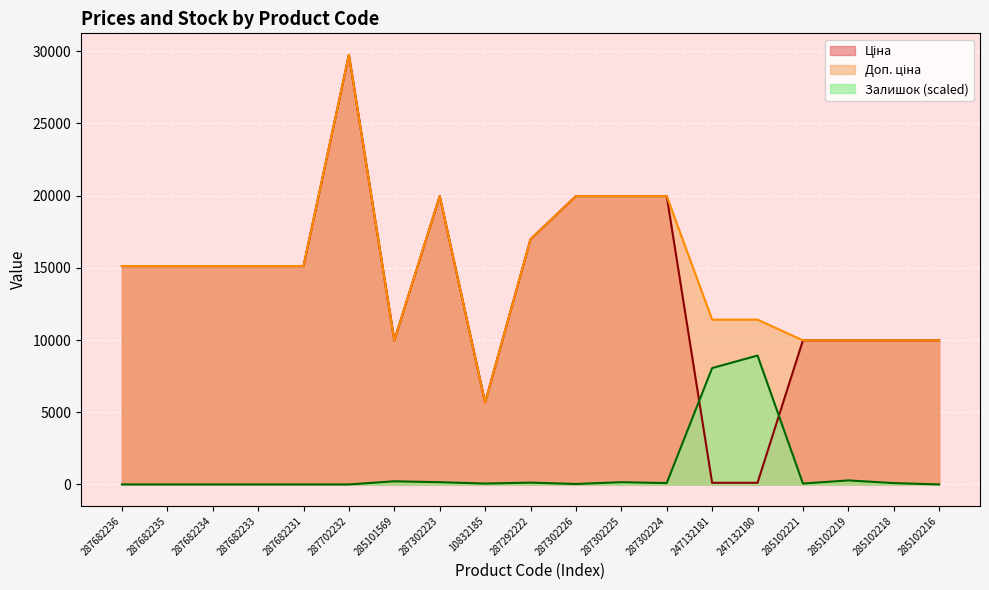

Between 247132180 and 285102219, which series saw the biggest shift?

Ціна